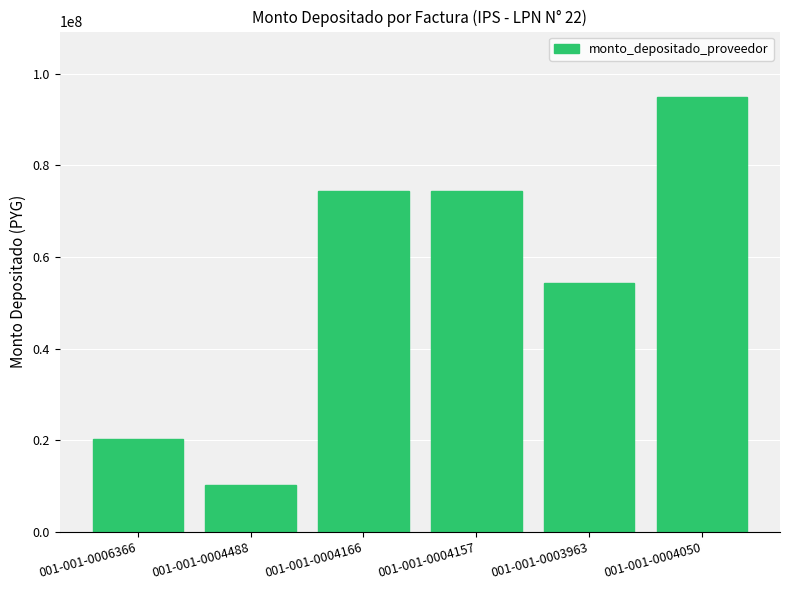

Which category has the highest value across all series?

001-001-0004050